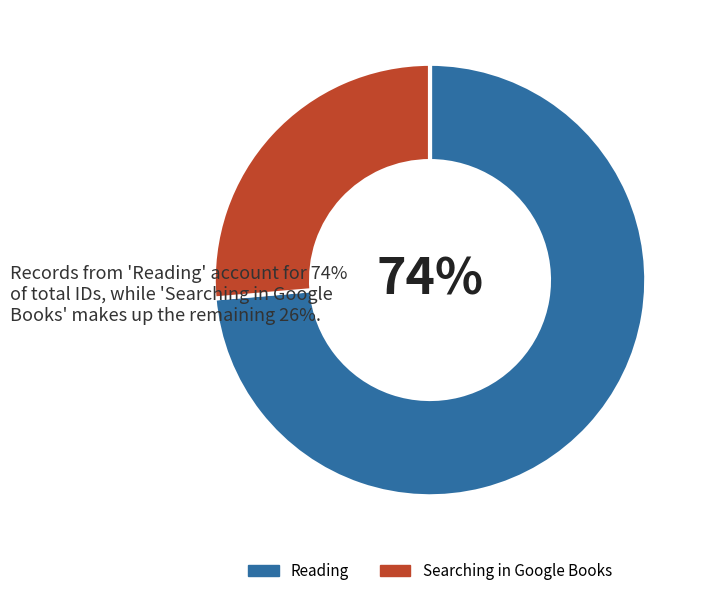

Which slice represents more than half of the pie?

Reading